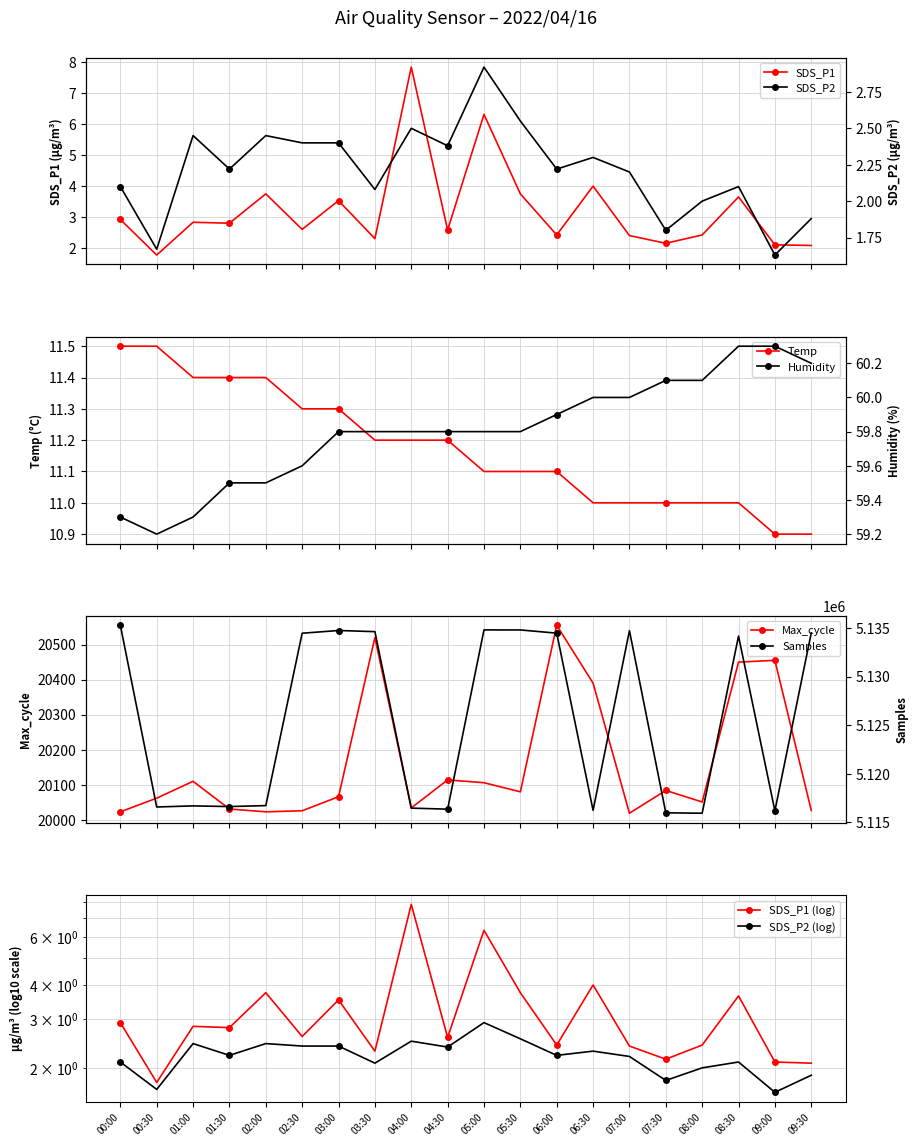

Between 00:00 and 01:30, which series saw the biggest shift?

Samples